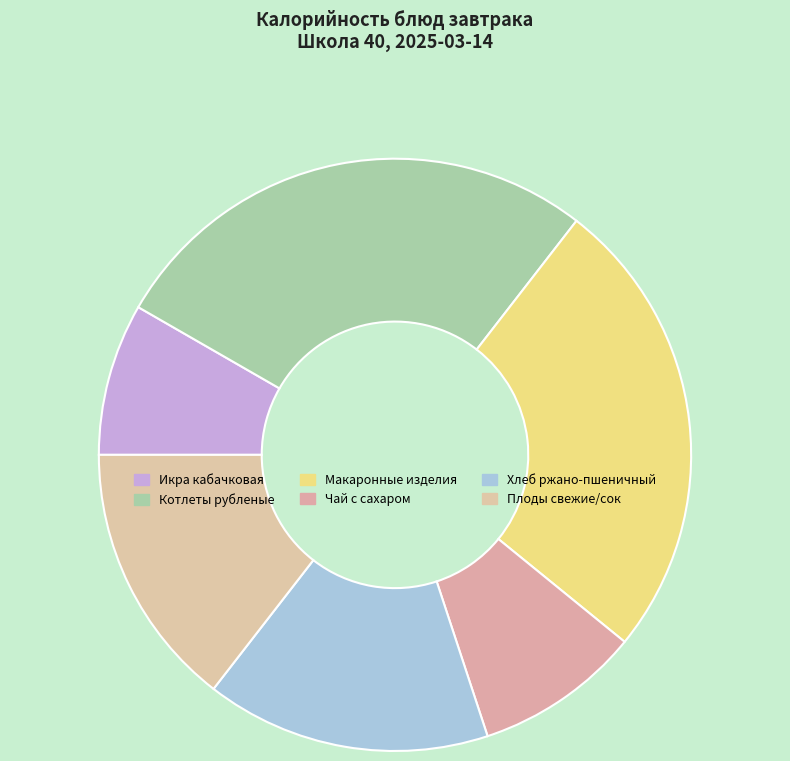

To the nearest percent, what is the difference between the largest and smallest slice percentages?

19%